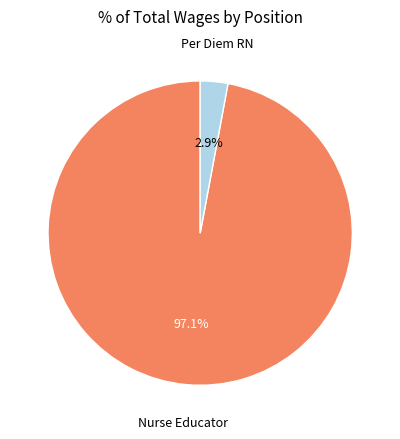

Does any single category account for the majority?

Yes